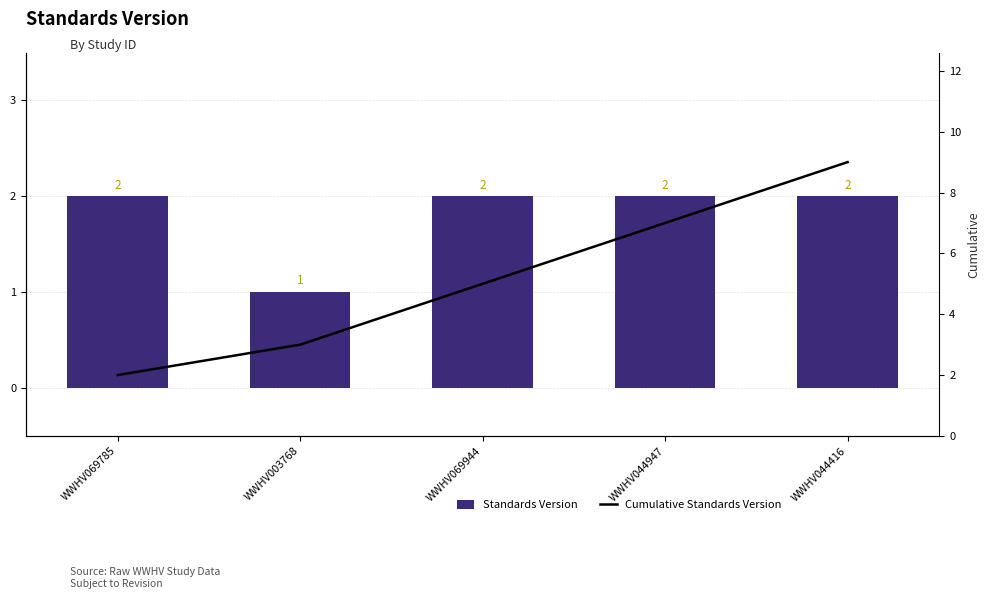

What are all the series names shown in the legend?

Standards Version, Cumulative Standards Version